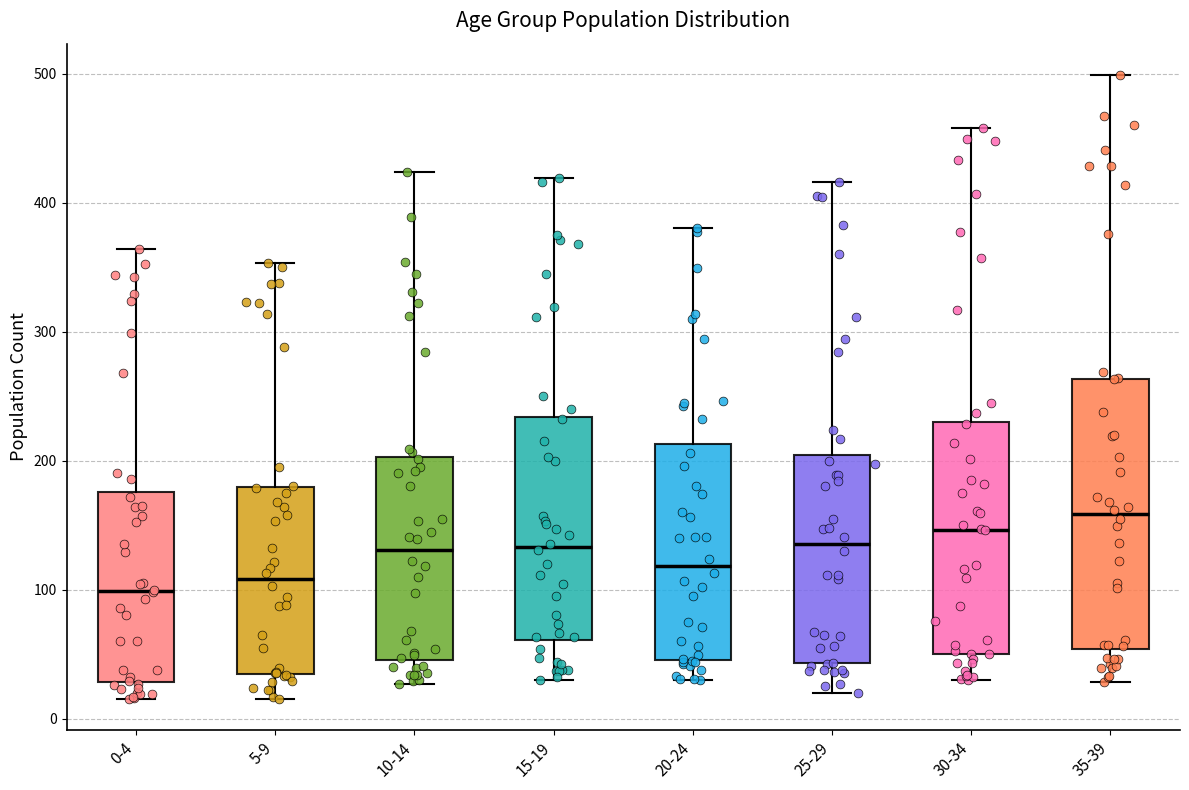

Reading left to right, transcribe this box plot: for each box, give where its median line is, the range the box spans, and where its two whiskers end, as read against the y-axis. The values are not printed on the chart, so give them approximately, as read against the axis.

0-4: median 100, box 30 to 180, whiskers 20 to 360
5-9: median 110, box 30 to 180, whiskers 20 to 350
10-14: median 130, box 50 to 200, whiskers 30 to 420
15-19: median 130, box 60 to 230, whiskers 30 to 420
20-24: median 120, box 50 to 210, whiskers 30 to 380
25-29: median 140, box 40 to 200, whiskers 20 to 420
30-34: median 150, box 50 to 230, whiskers 30 to 460
35-39: median 160, box 50 to 260, whiskers 30 to 500